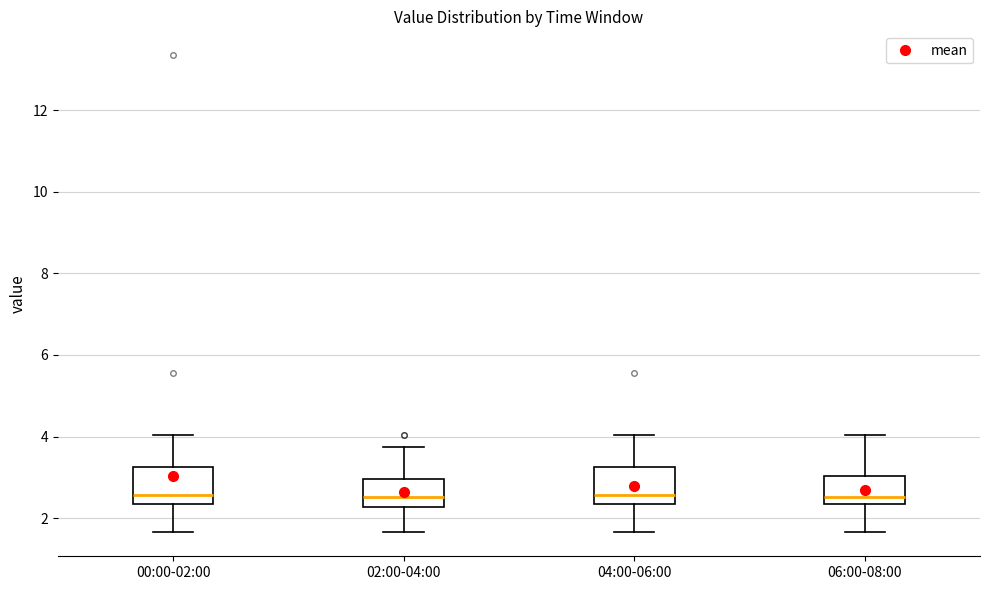

Reading left to right, read every box against the y-axis: the position of its median line, the range the box covers, and the ends of its whiskers. The values are not printed on the chart, so give them approximately, as read against the axis.

00:00-02:00: median 2.6, box 2.4 to 3.2, whiskers 1.6 to 4.0
02:00-04:00: median 2.6, box 2.2 to 3.0, whiskers 1.6 to 3.8
04:00-06:00: median 2.6, box 2.4 to 3.2, whiskers 1.6 to 4.0
06:00-08:00: median 2.6, box 2.4 to 3.0, whiskers 1.6 to 4.0